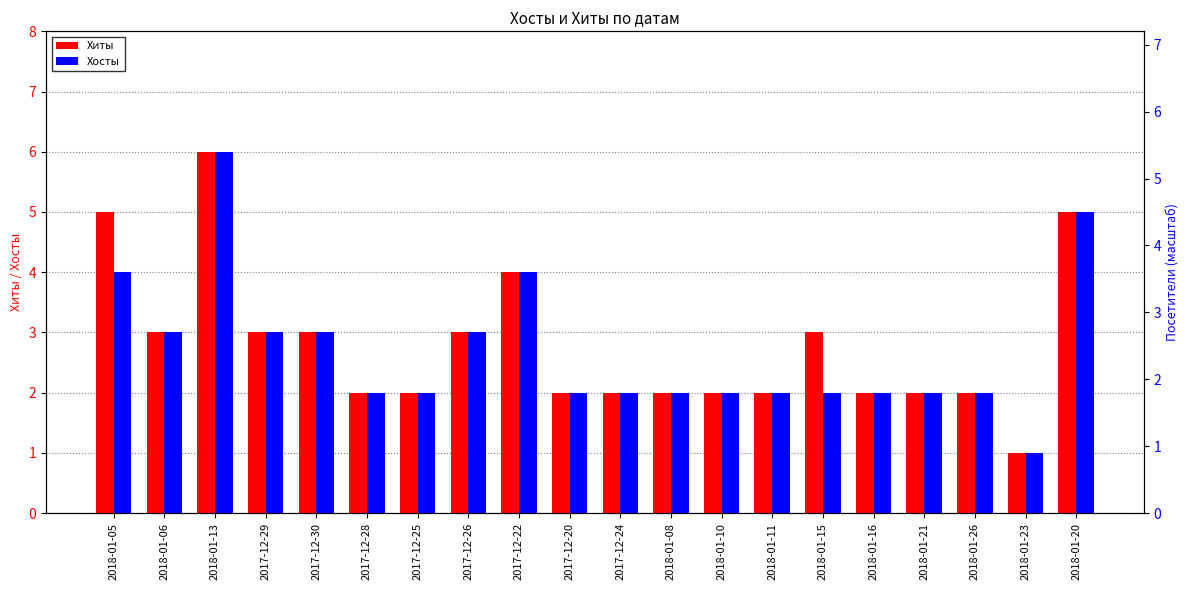

How many categories are shown in the chart?

20